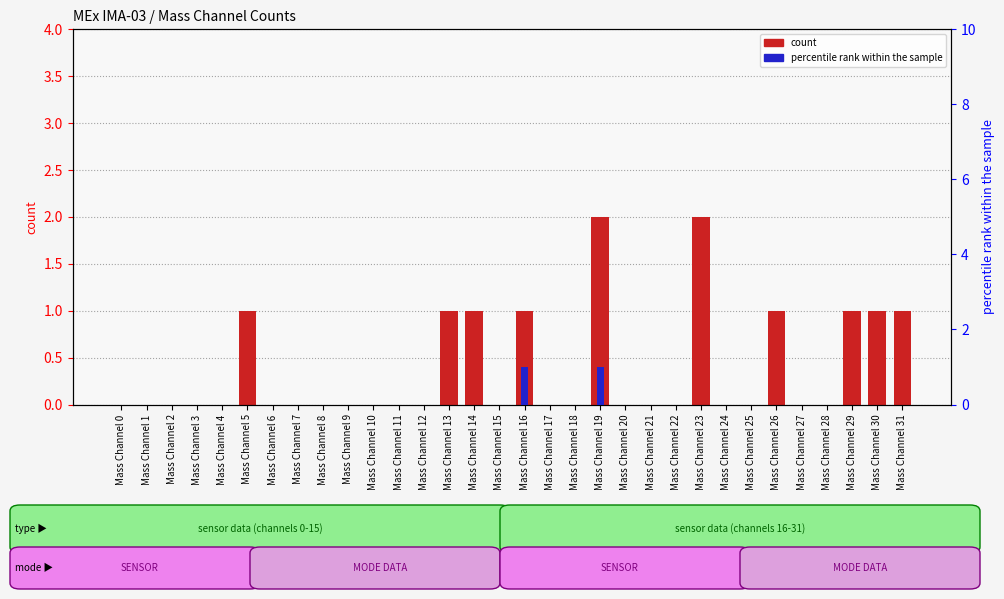

Count the percentile rank within the sample values in the range 0 to 1.

32